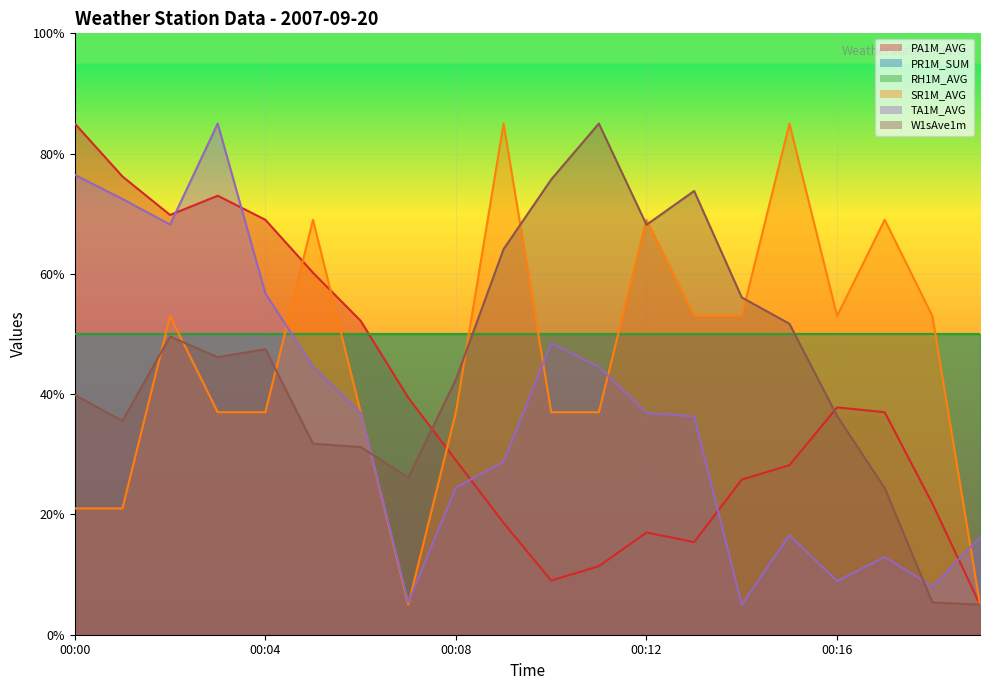

How many times do TA1M_AVG and SR1M_AVG cross each other?

6